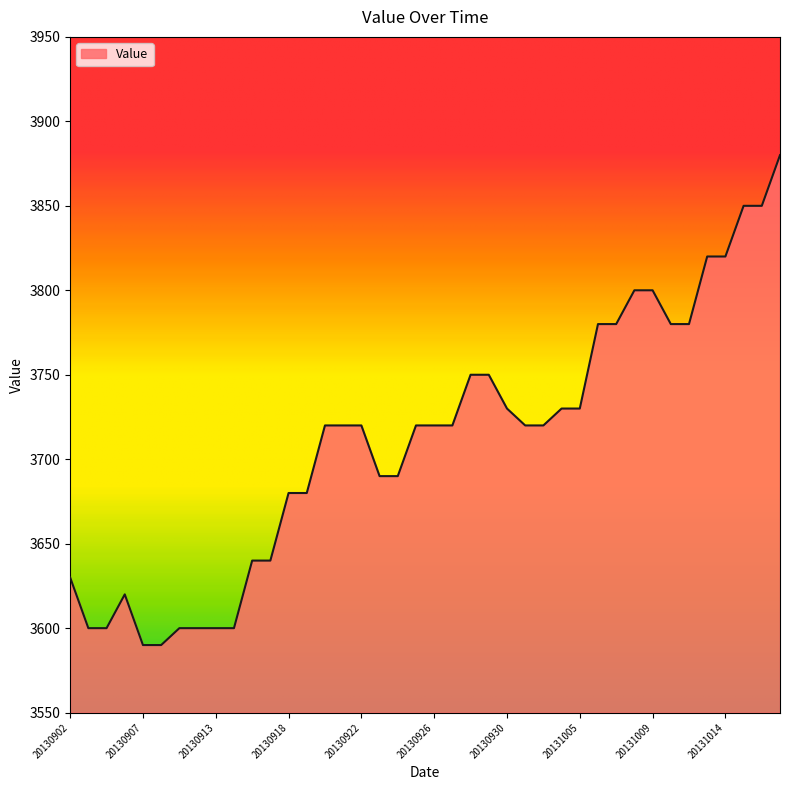

What is the greatest value displayed?

3880